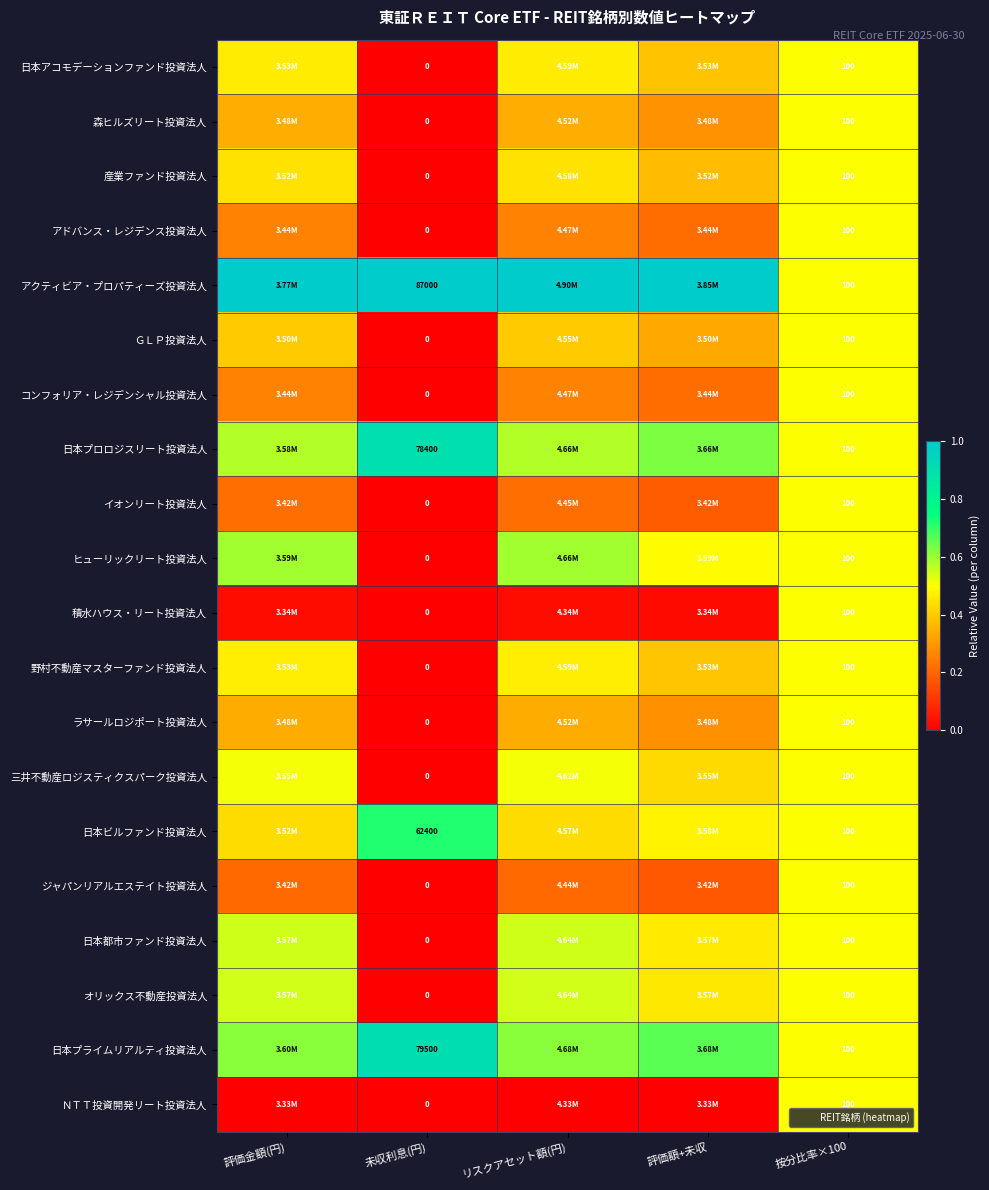

At which label is 積水ハウス・リート投資法人 closest to 0?

未収利息(円)